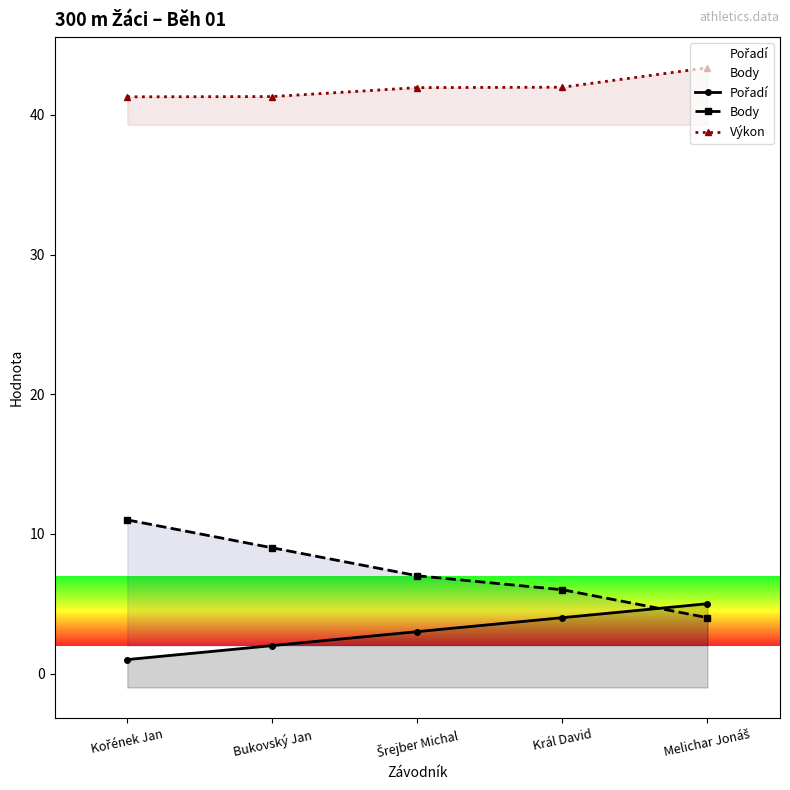

True or false: Body and Výkon intersect in this chart.

False